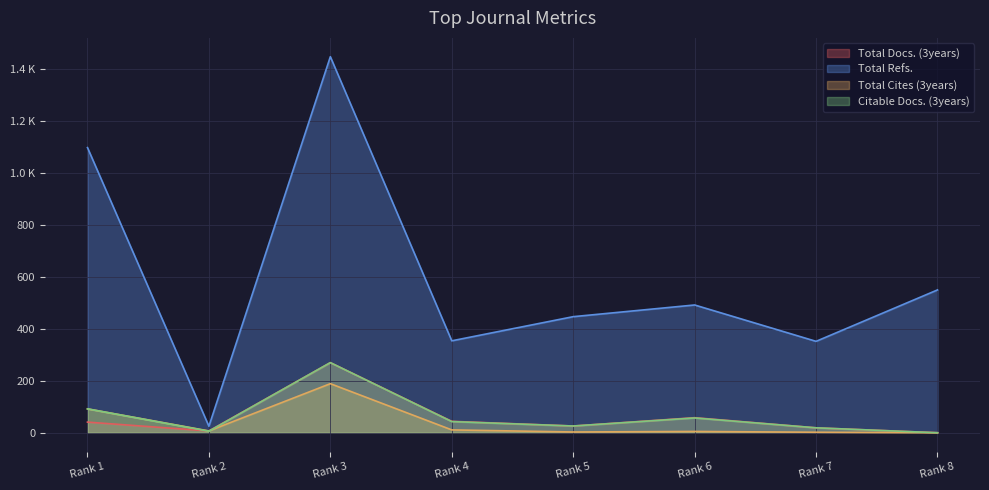

The Total Cites (3years) series shows 11 at Rank 4. True or false?

True